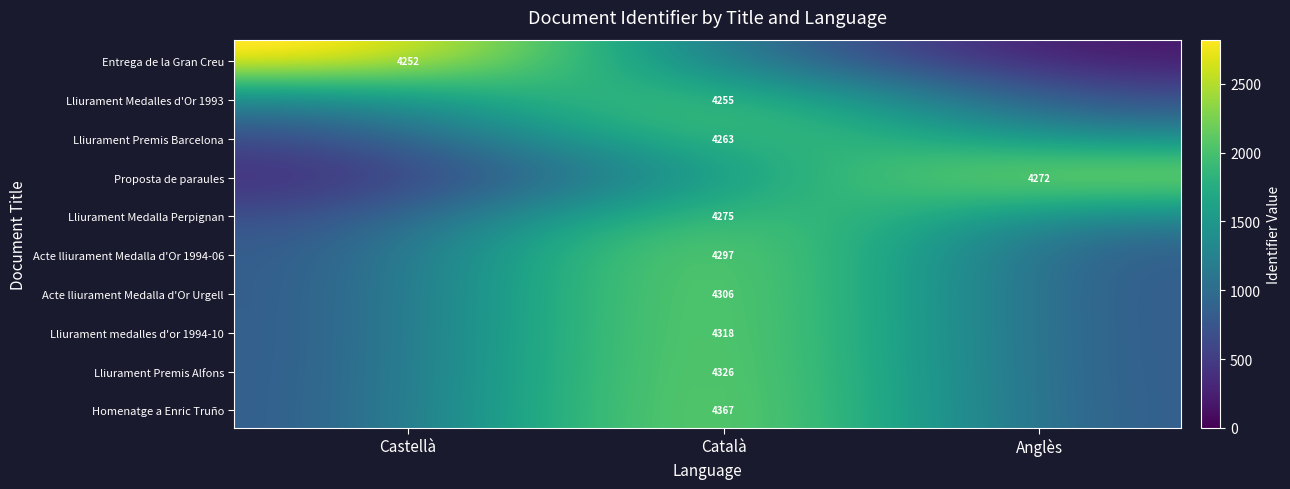

How many data points in Entrega de la Gran Creu are above 0?

1